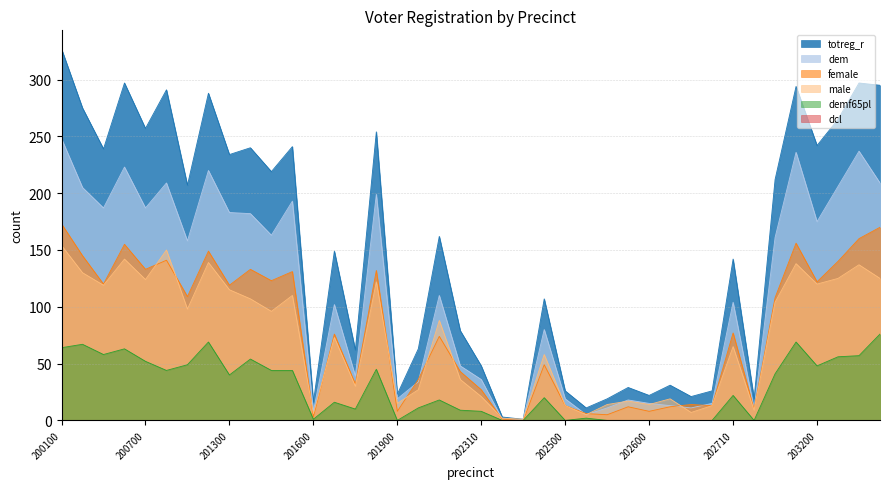

What is the difference between the totreg_r values at 202540 and 201500?

212